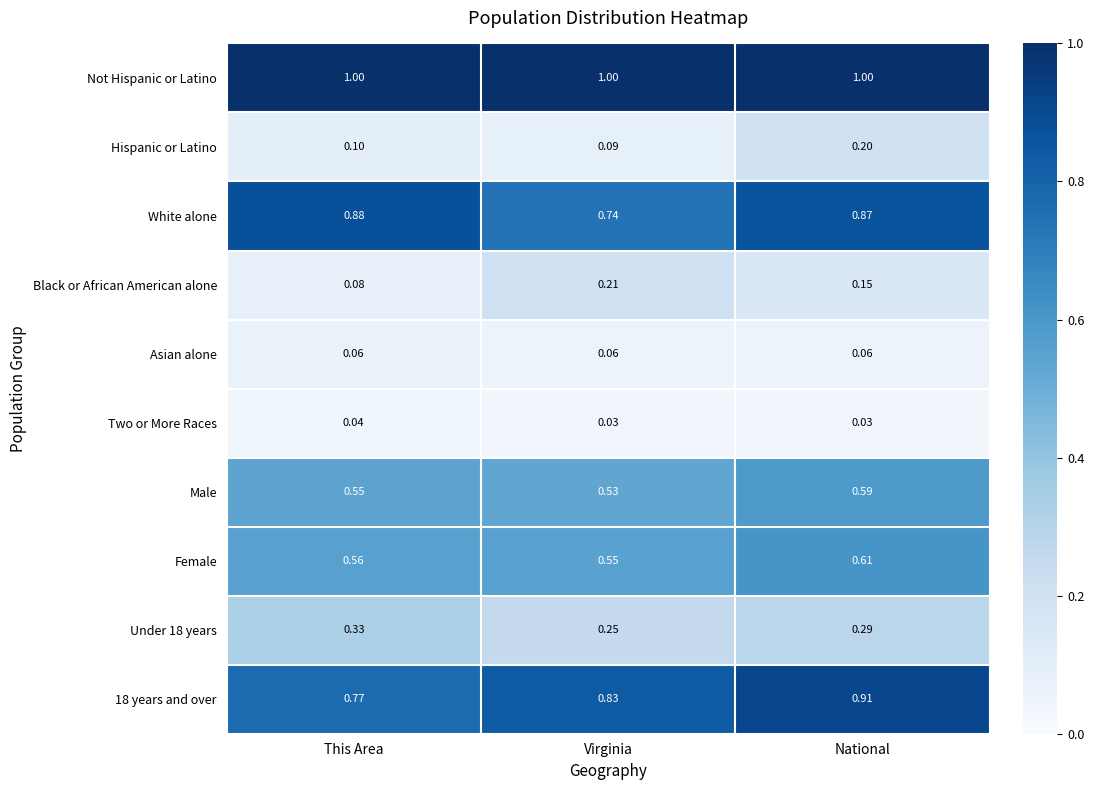

Which series changed the most between This Area and Virginia?

White alone